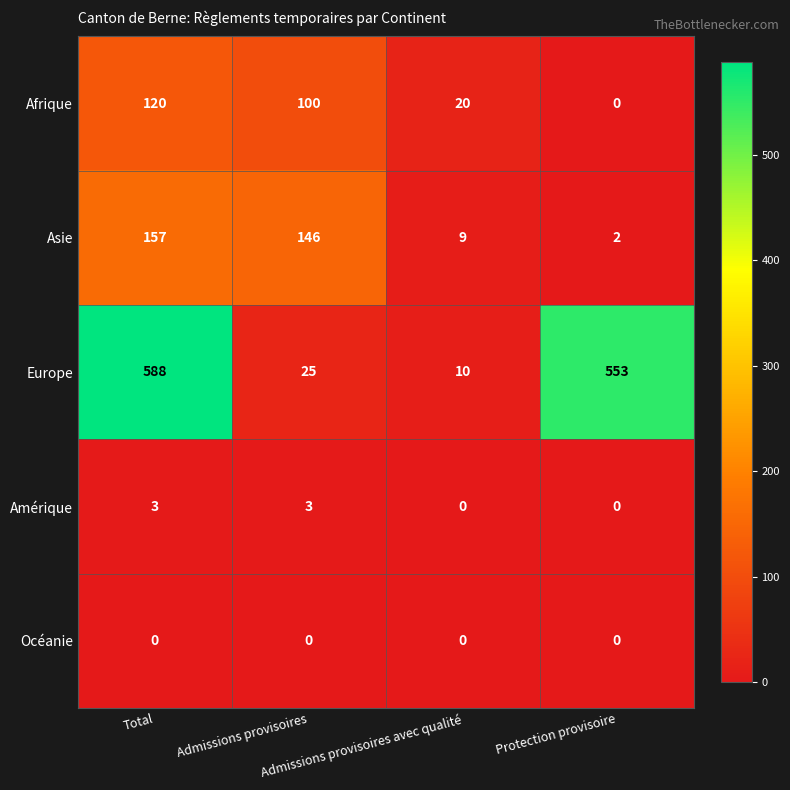

How many Afrique values are between 20 and 120?

3